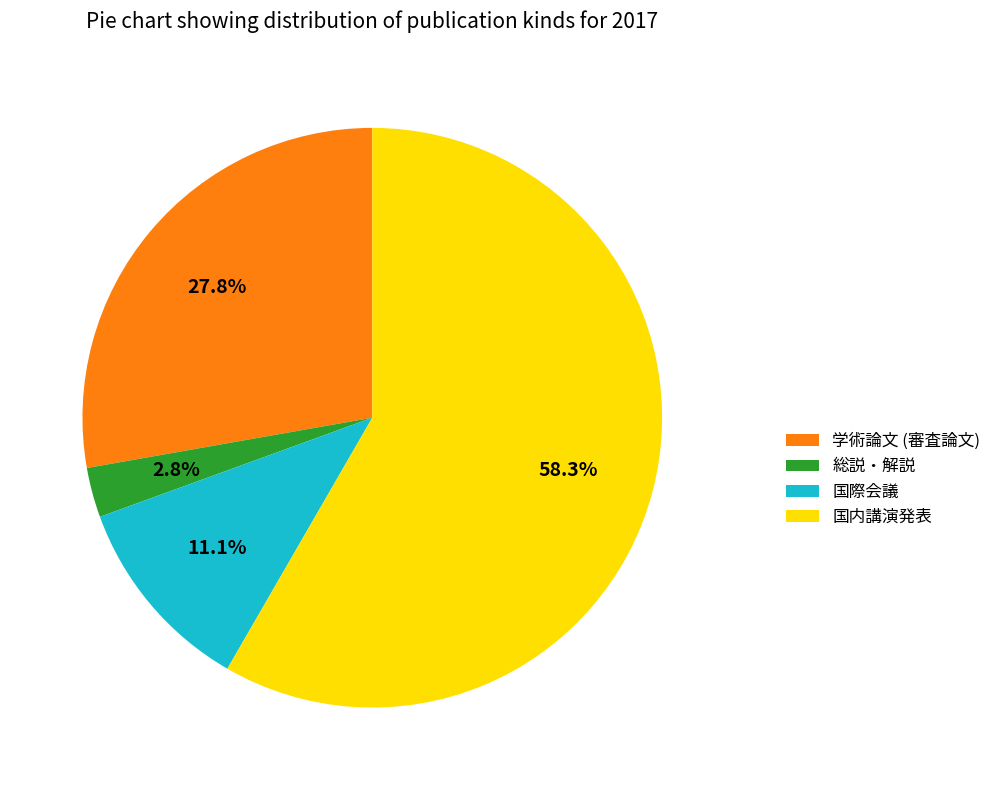

What percentage is NOT represented by 総説・解説?

97.2%